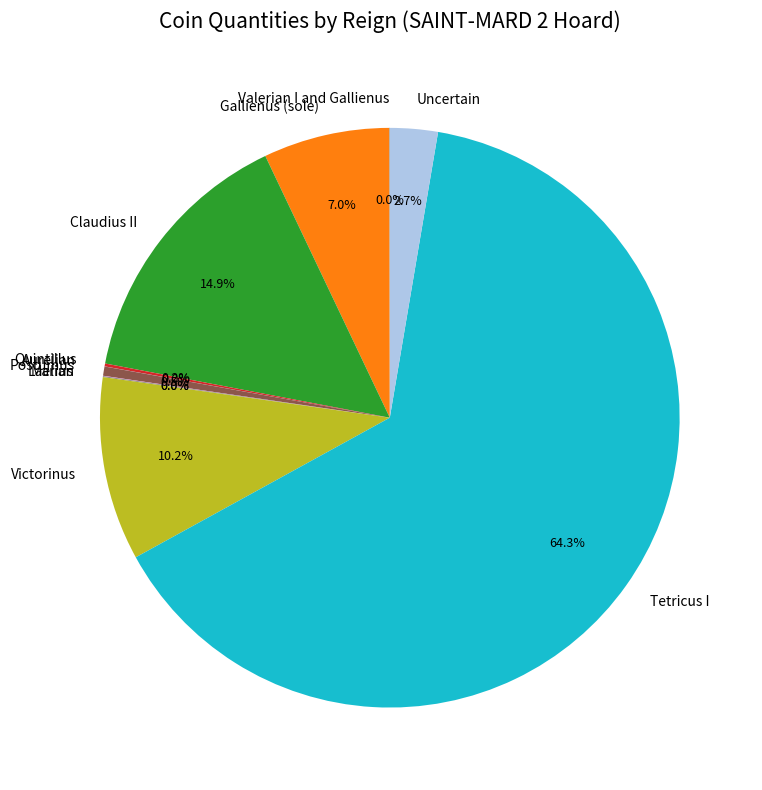

Do Uncertain and Claudius II together represent more than half of the pie?

No